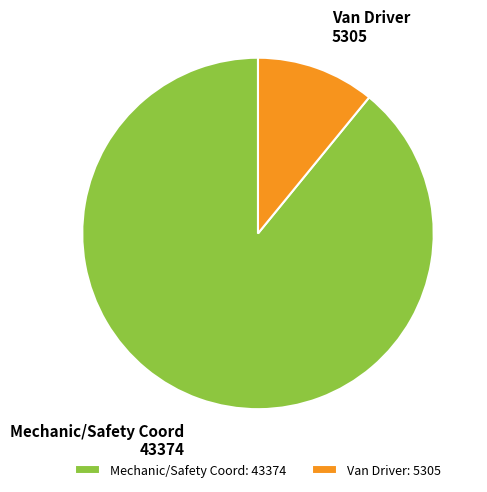

True or false: Van Driver accounts for 1% of the total.

False